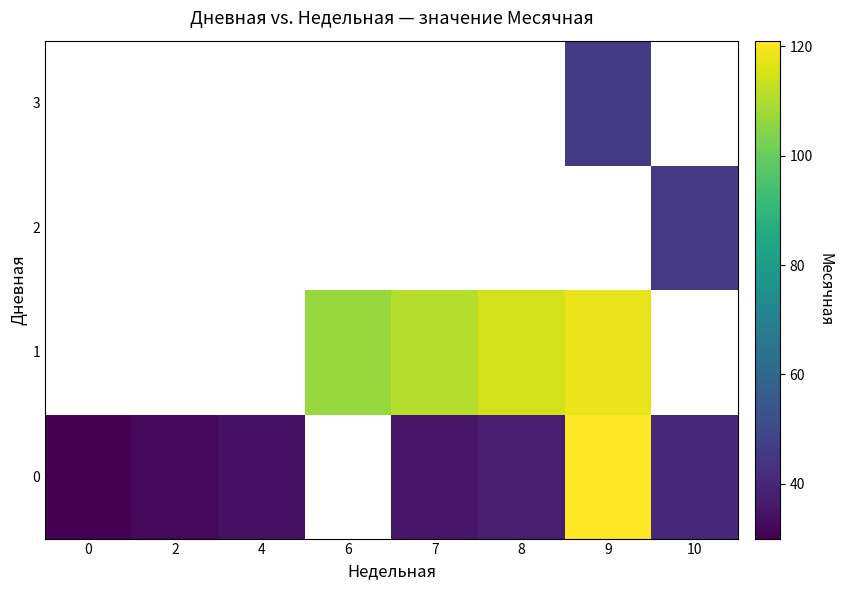

Which has a higher value, 9 or 8?

9